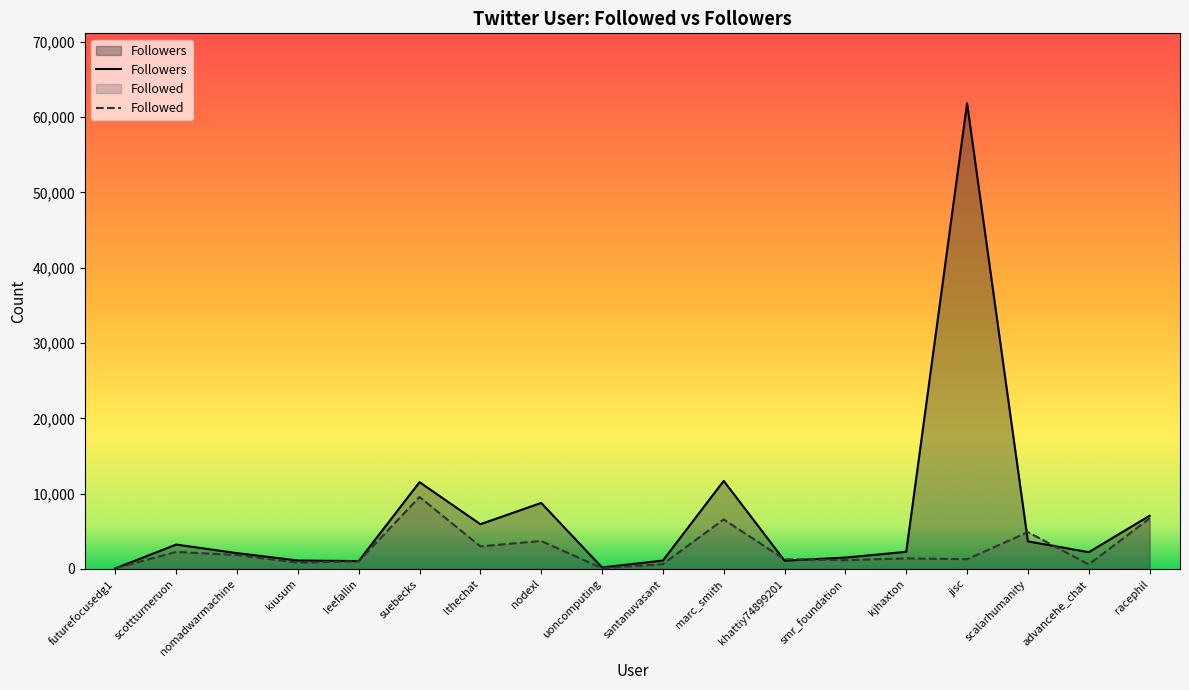

At which label does Followers first exceed 2275?

scottturneruon